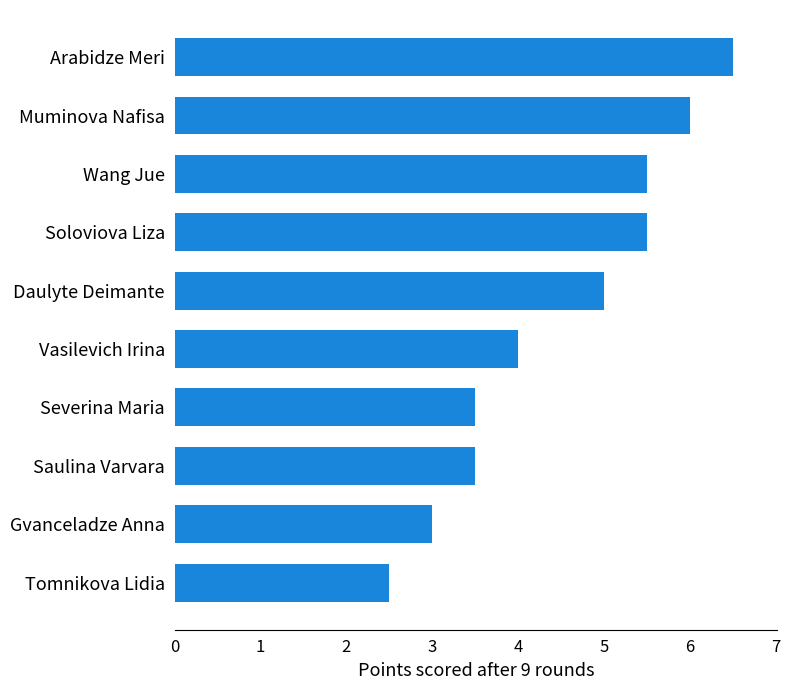

What is the difference between the maximum and minimum values?

4.0